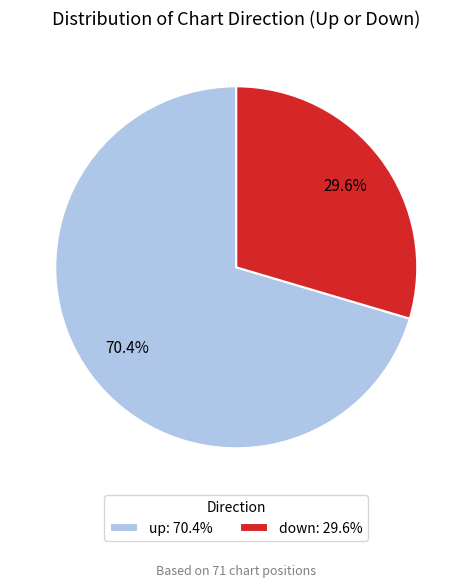

Count the number of slices in the pie.

2